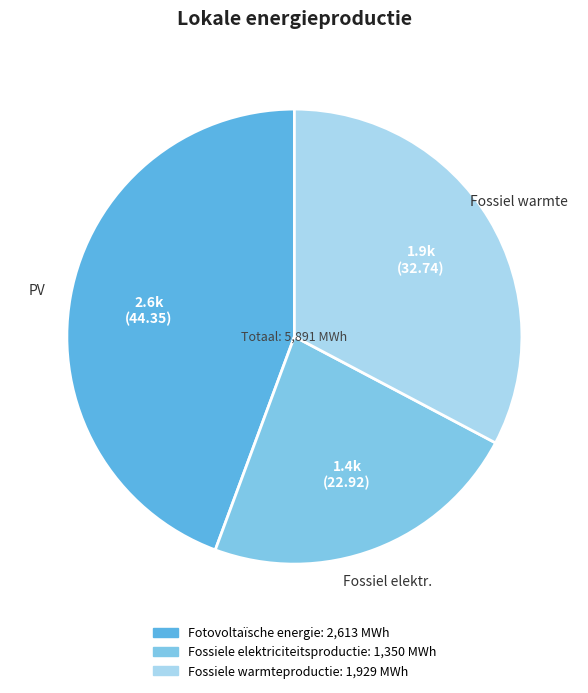

Which category has the smallest portion of the pie?

Fossiele elektriciteitsproductie